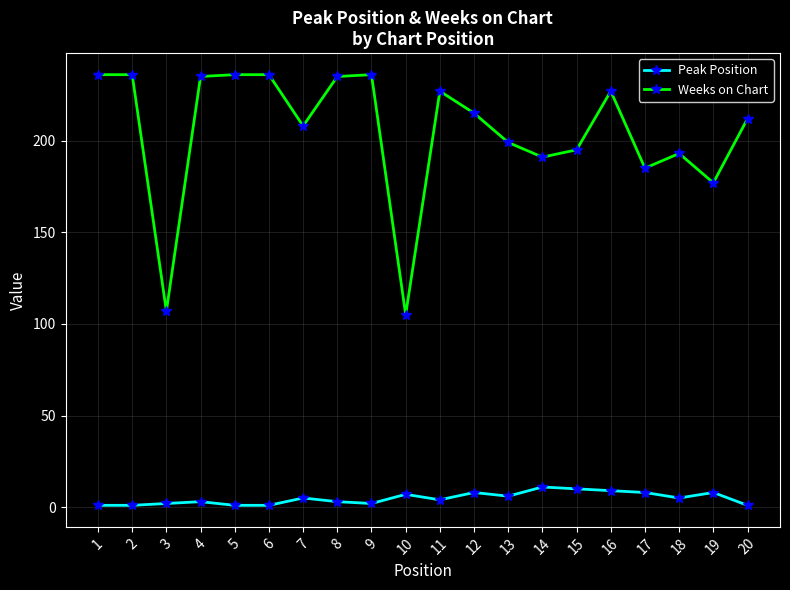

Where is the first local minimum for Weeks on Chart?

3